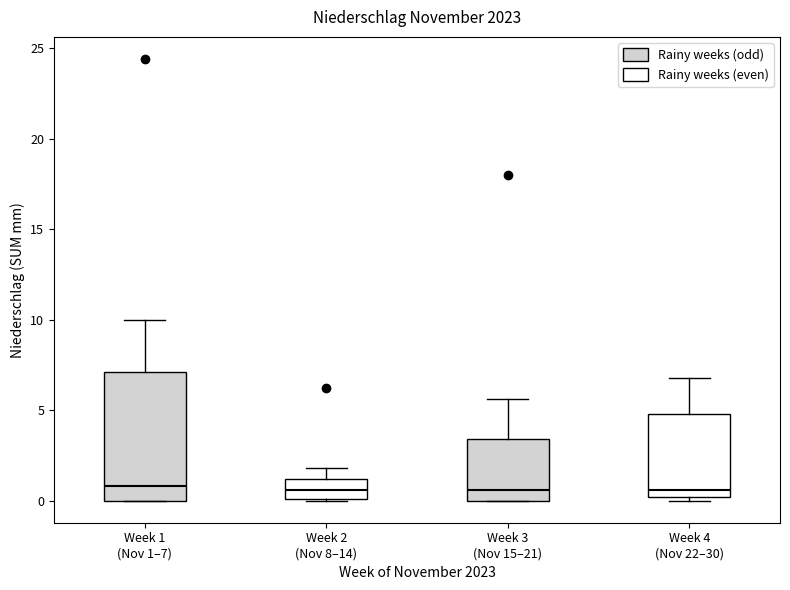

Reading left to right, transcribe this box plot: for each box, give where its median line is, the range the box spans, and where its two whiskers end, as read against the y-axis. The values are not printed on the chart, so give them approximately, as read against the axis.

Week 1 (Nov 1–7): median 1.0, box 0.0 to 7.0, whiskers 0.0 to 10.0
Week 2 (Nov 8–14): median 0.5, box 0.0 to 1.0, whiskers 0.0 to 2.0
Week 3 (Nov 15–21): median 0.5, box 0.0 to 3.5, whiskers 0.0 to 5.5
Week 4 (Nov 22–30): median 0.5, box 0.0 to 5.0, whiskers 0.0 (just below the box's lower edge) to 7.0